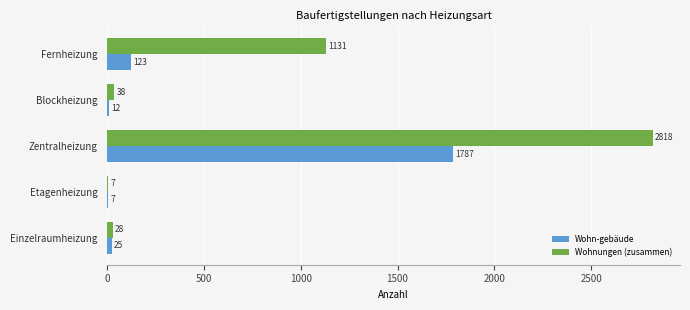

Which series has the largest range (max minus min)?

Wohnungen (zusammen)